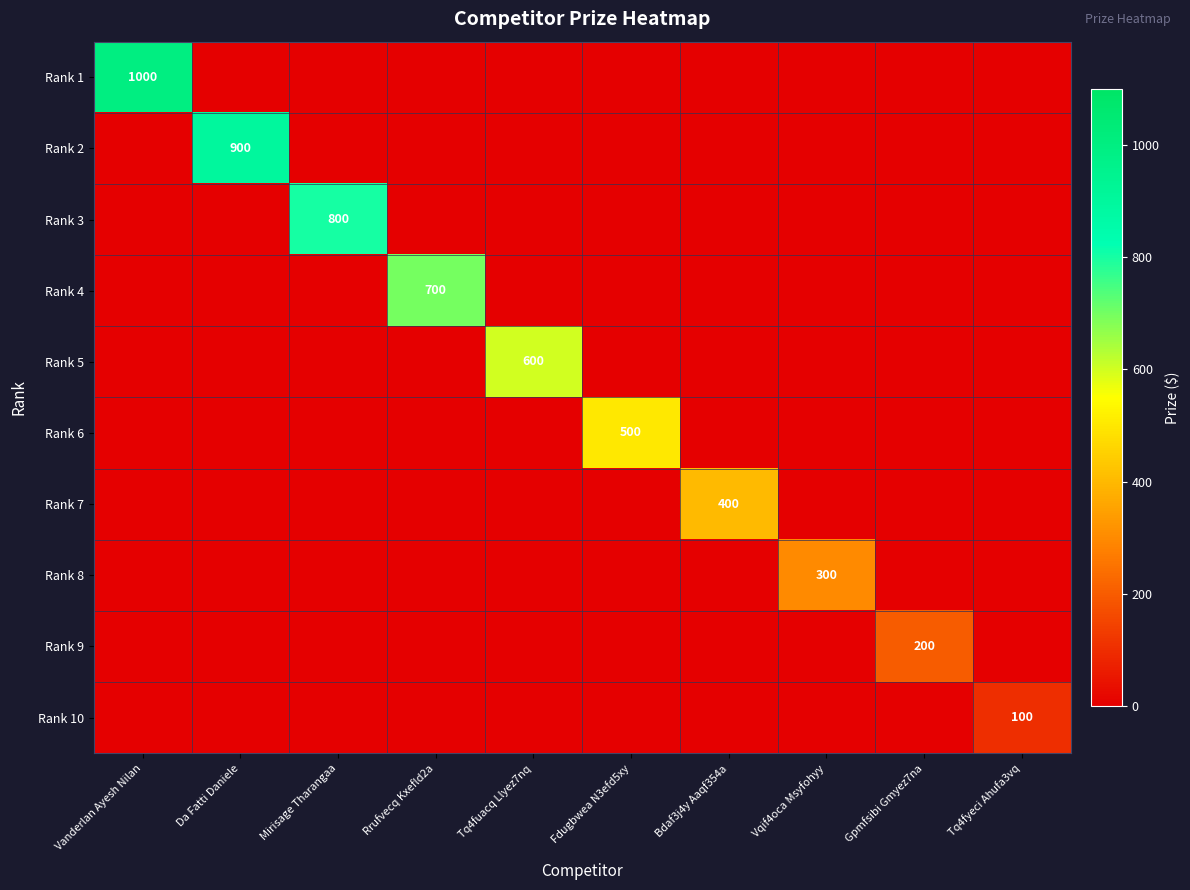

True or false: Rank 3 has a value of 800 at Mirisage Tharangaa.

True